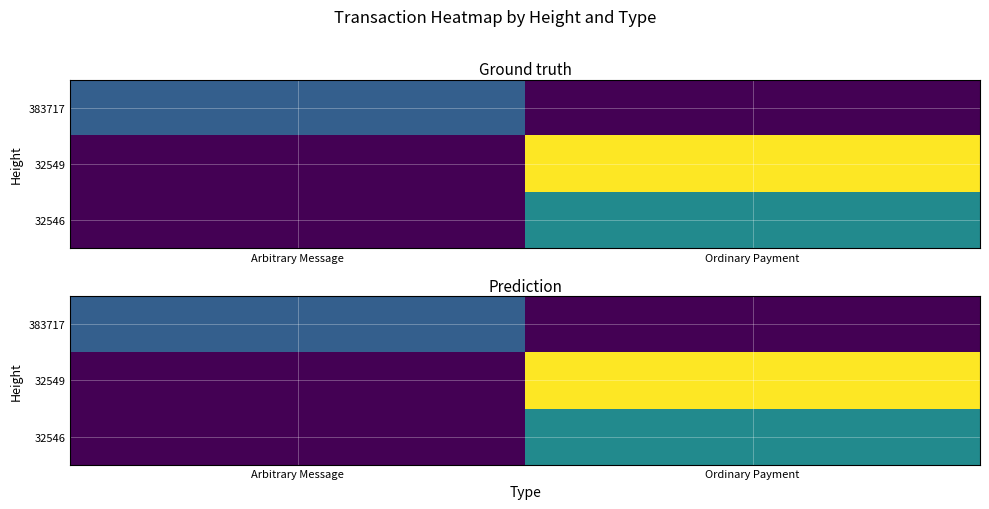

How many data points does each series have?

2